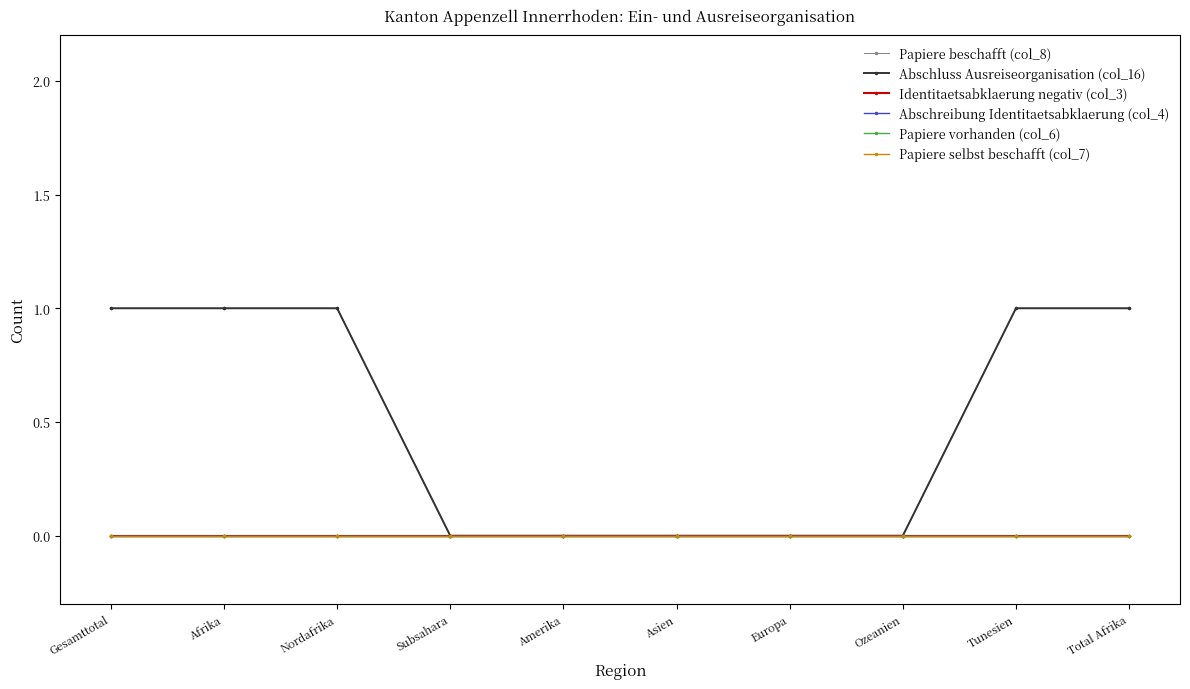

True or false: Identitaetsabklaerung negativ (col_3) and Papiere vorhanden (col_6) intersect in this chart.

False